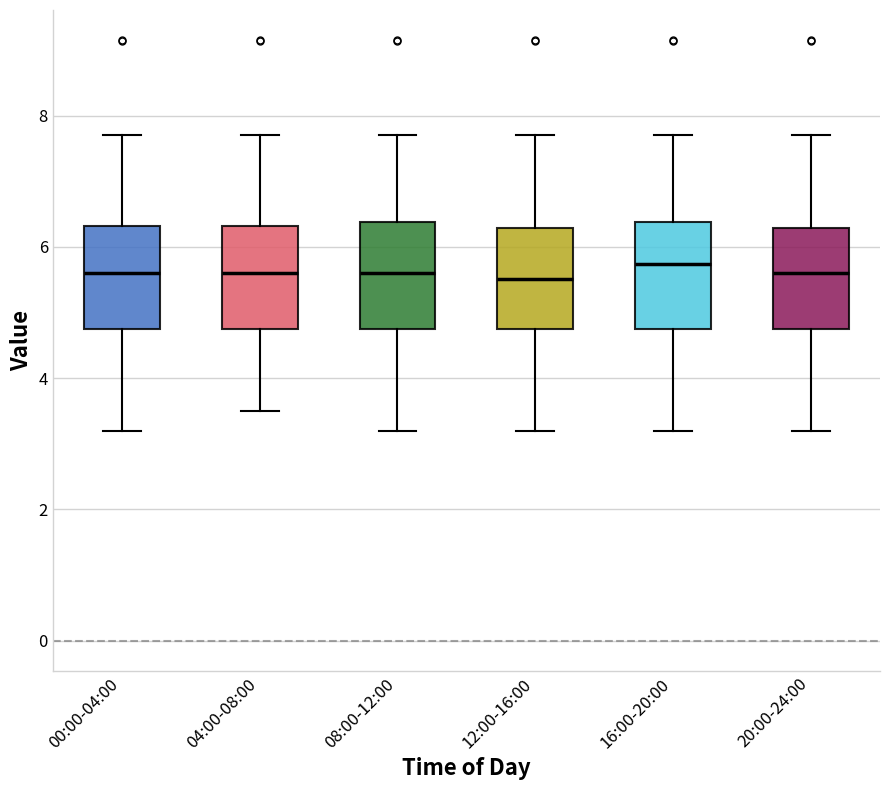

Where is the upper edge of the box for 00:00-04:00 on the y-axis? The values are not printed on the chart, so give them approximately, as read against the axis.

6.4